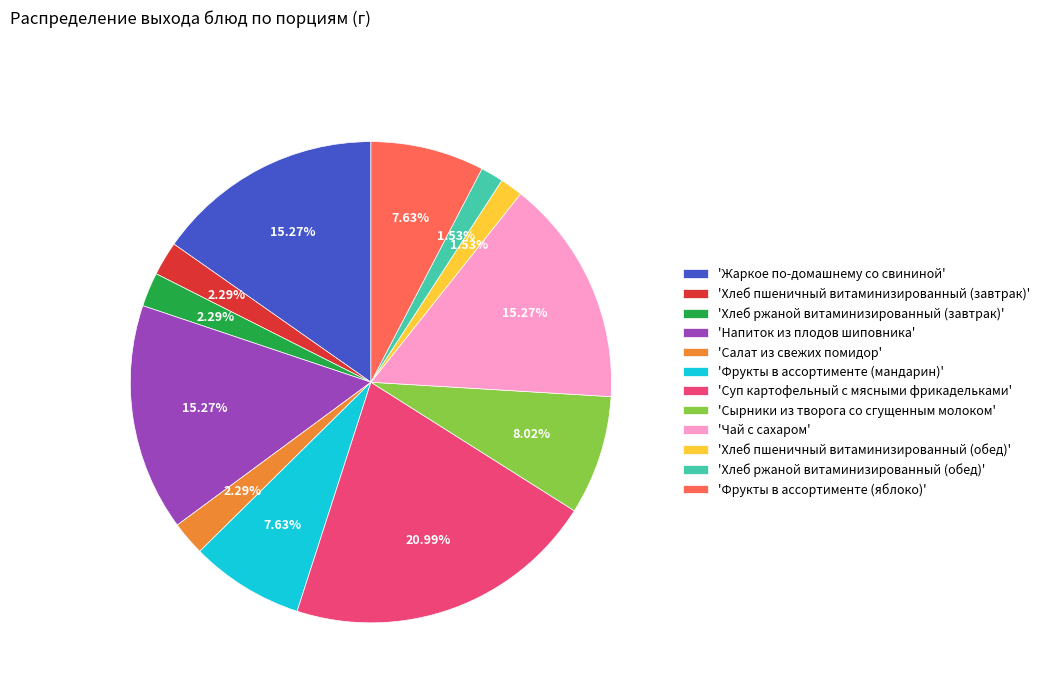

Between 'Сырники из творога со сгущенным молоком' and 'Хлеб пшеничный витаминизированный (завтрак)', which is larger?

'Сырники из творога со сгущенным молоком'